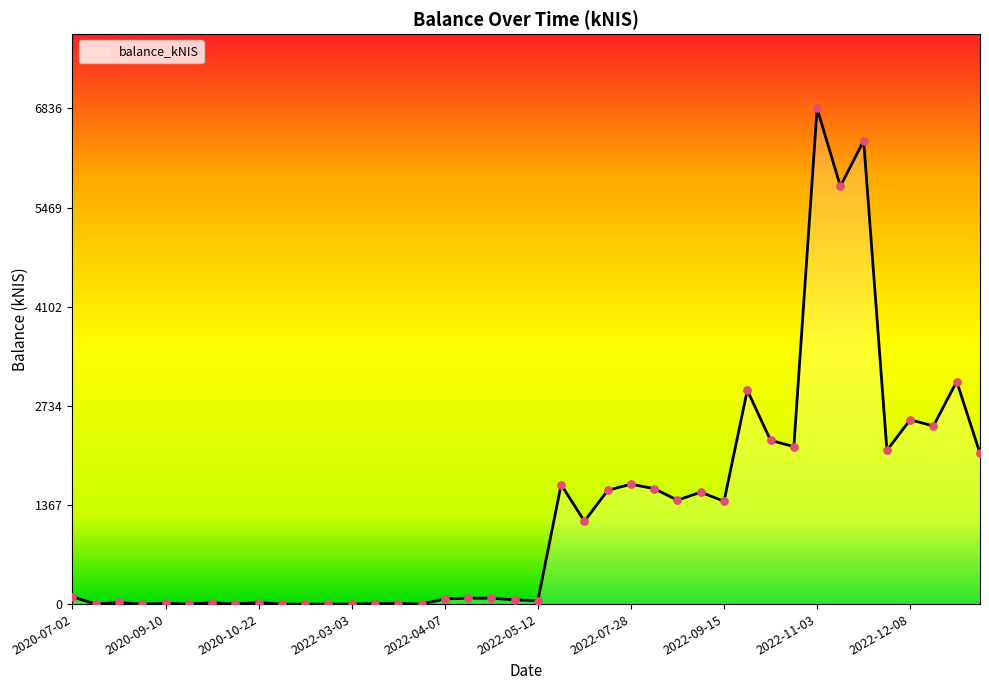

Which has a higher value, 2022-08-11 or 2020-09-17?

2022-08-11